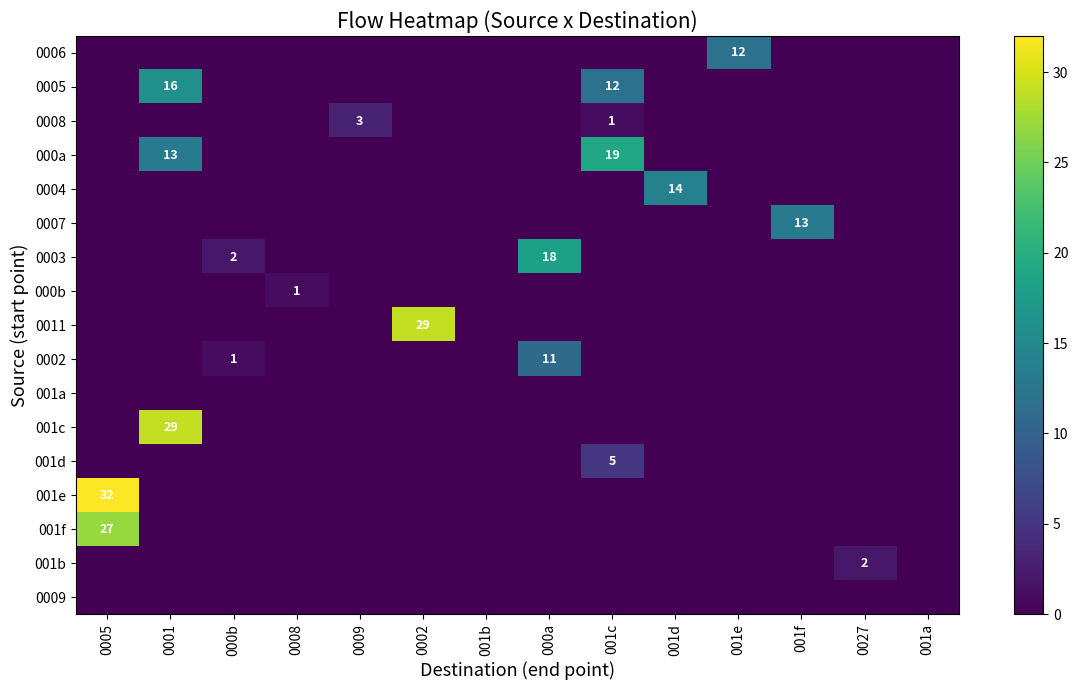

Which series has the largest total across all categories?

000a